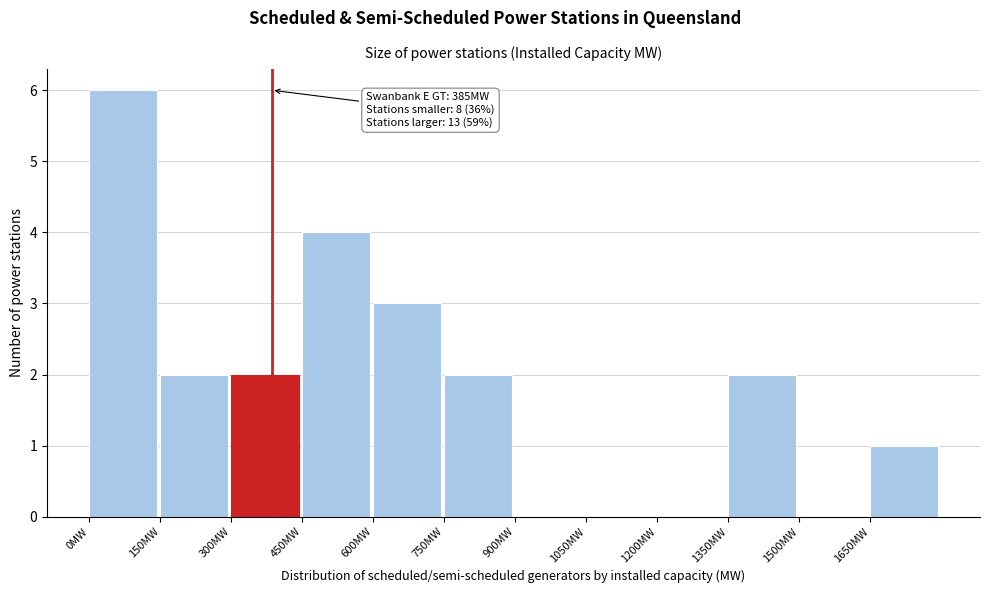

Which range on the x-axis has the tallest bar?

0 to 150